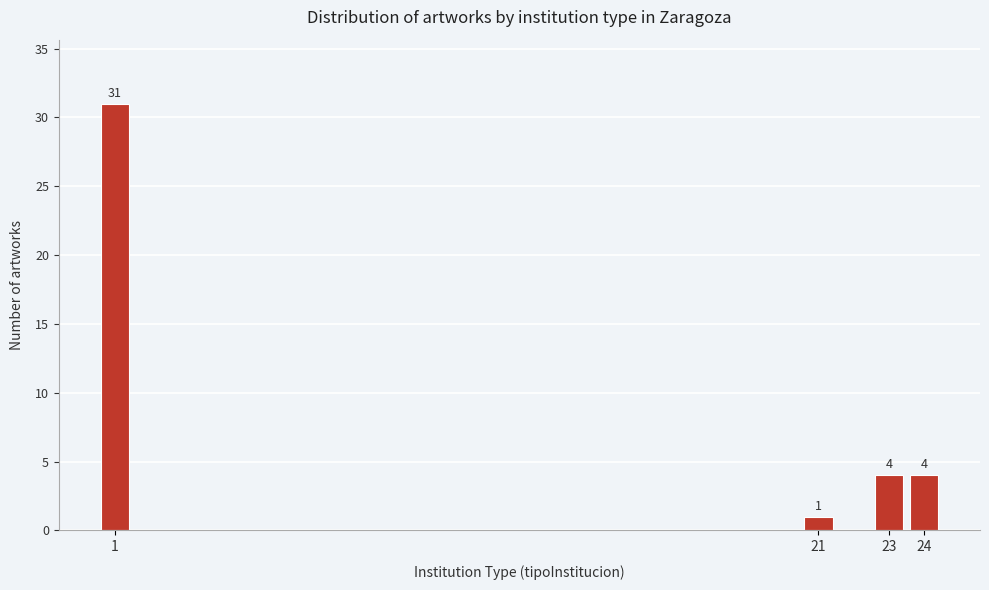

Reading left to right, what are all the values shown in this chart?

31	1	4	4